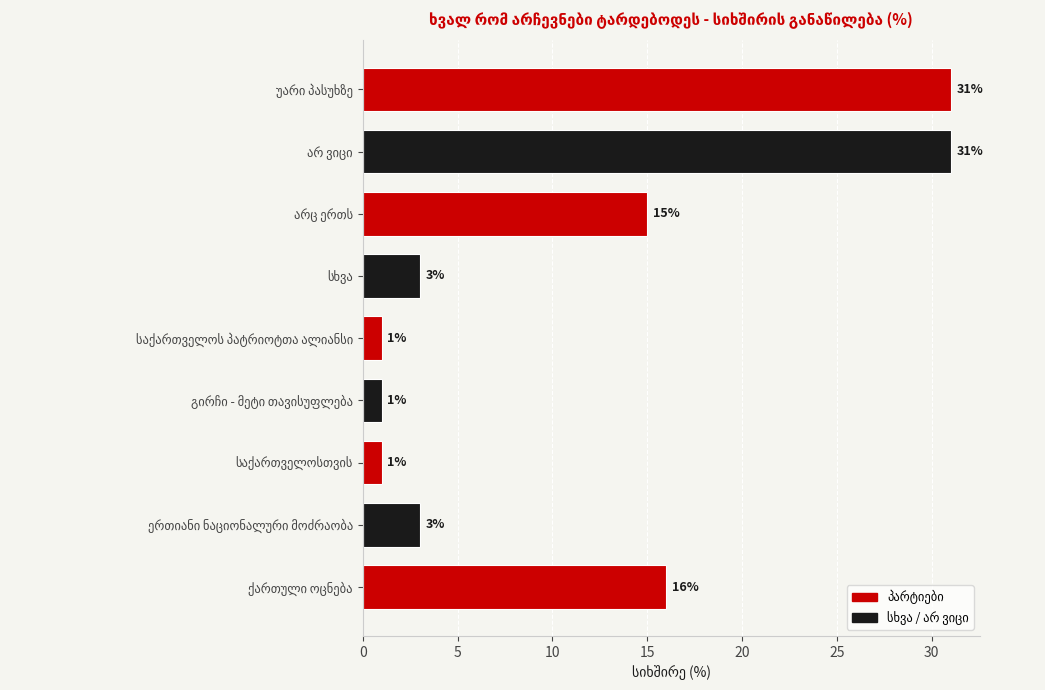

What is the maximum value shown in the chart?

31